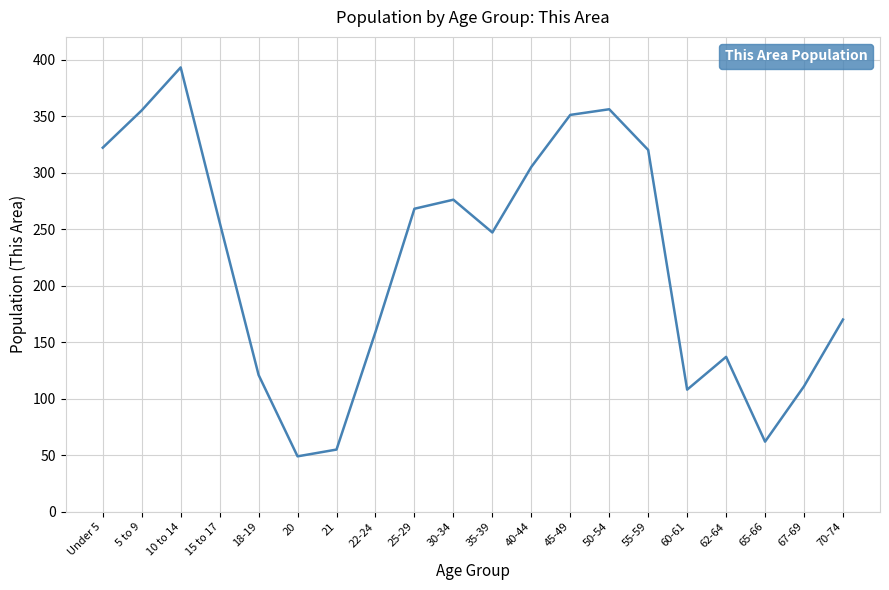

What is the difference between the values at 67-69 and 15 to 17?

145